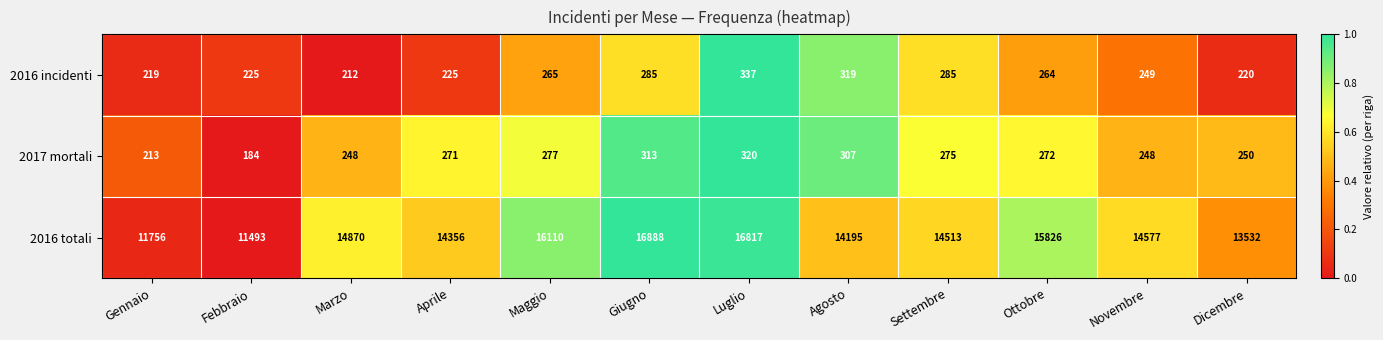

Count the number of data series in this chart.

3